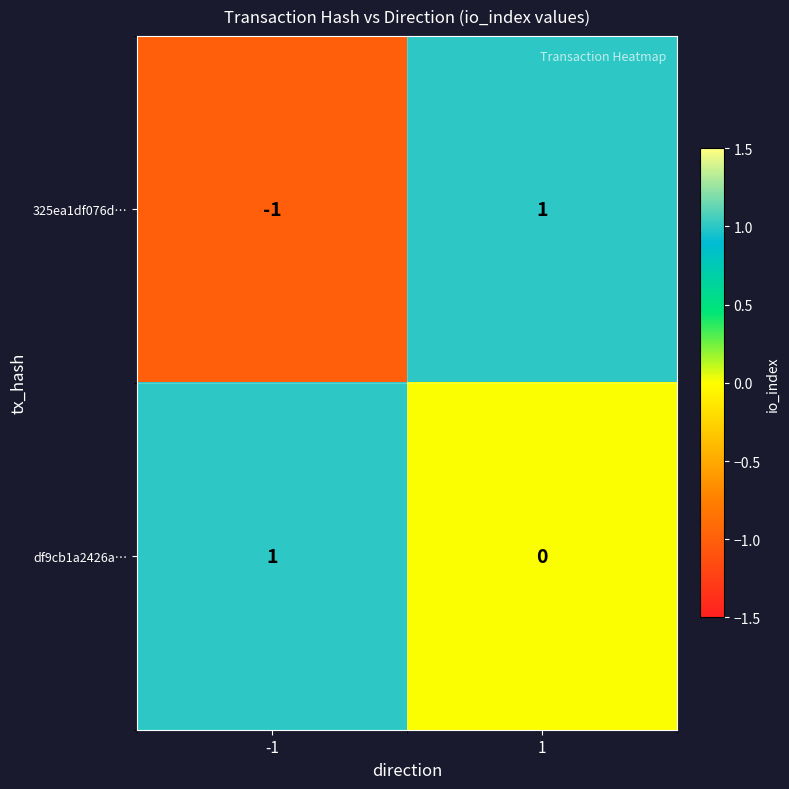

Is the value of 325ea1df076d… at -1 greater than the value of df9cb1a2426a… at -1?

No